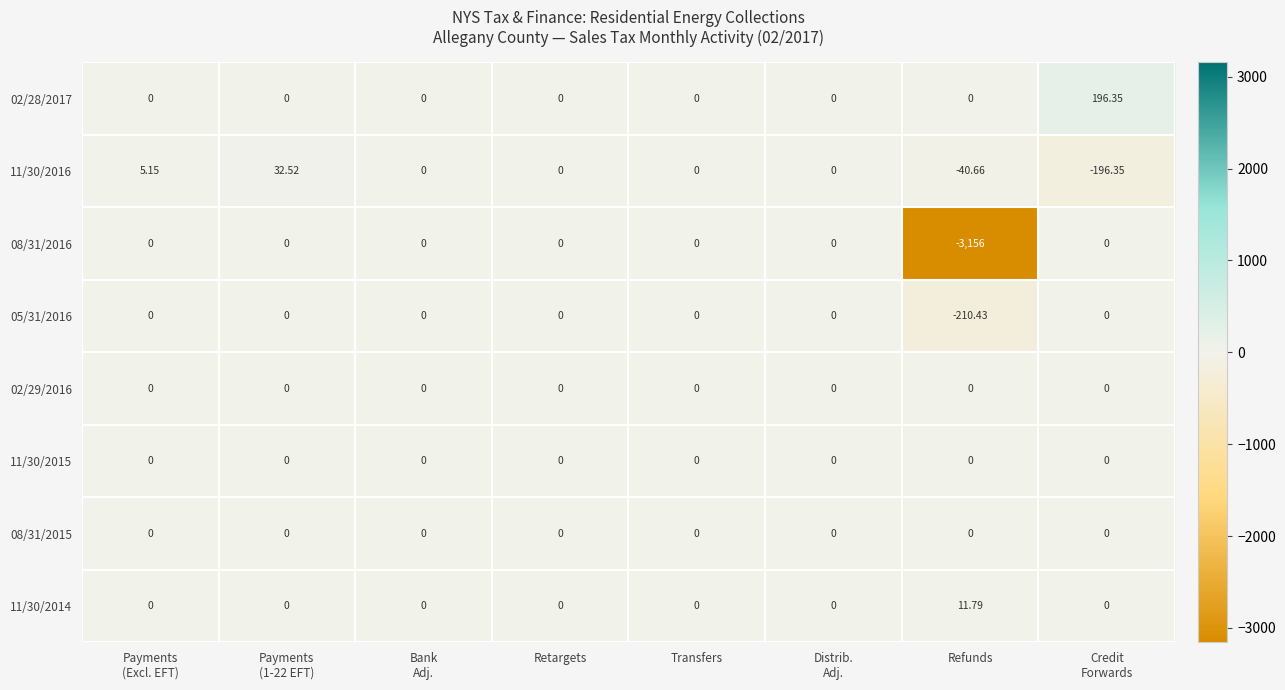

Which label corresponds to the smallest value in the chart?

Refunds